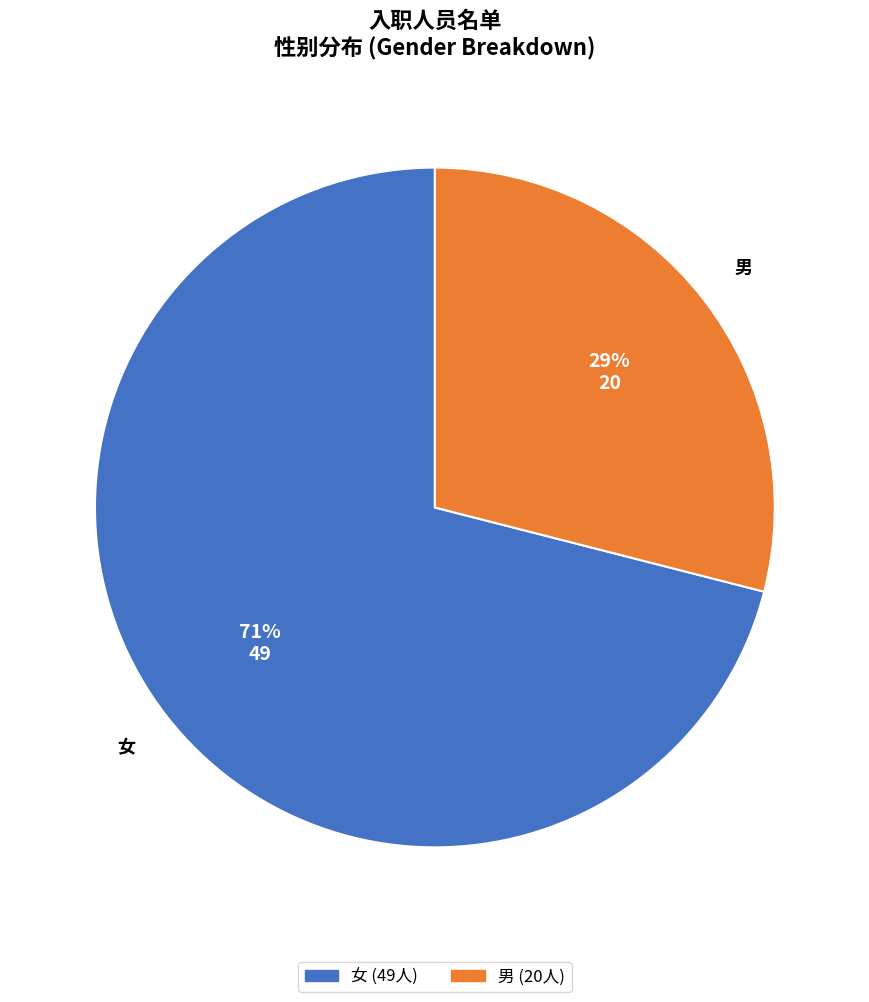

To the nearest percent, what is the difference between the largest and smallest slice percentages?

42%